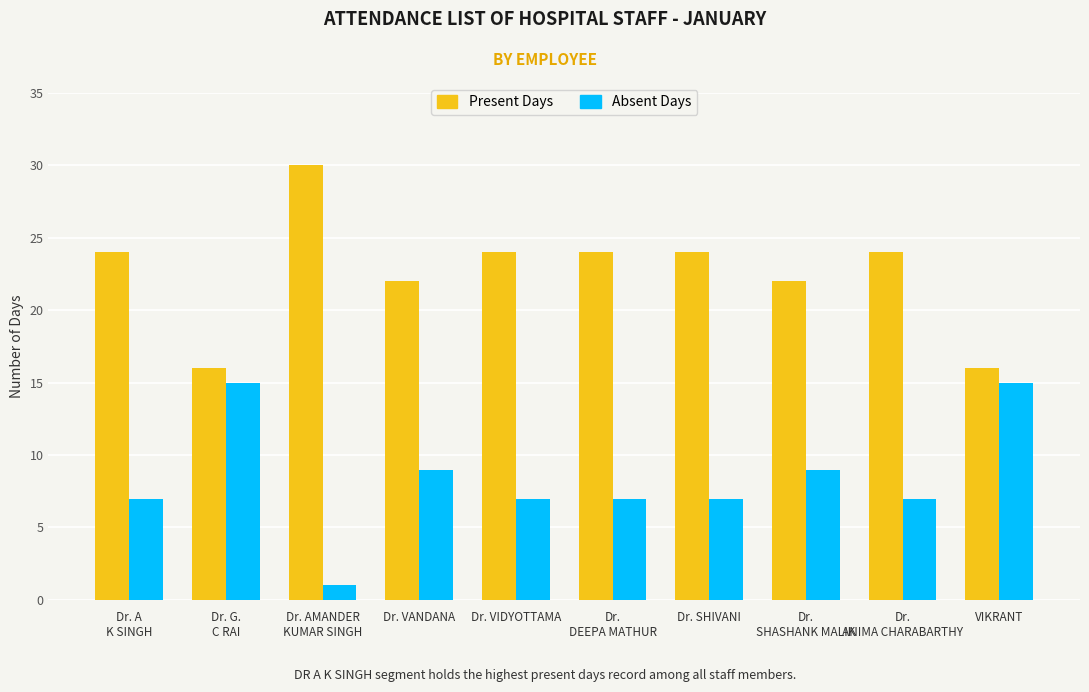

Is it true that Absent Days equals 2 at Dr. SHIVANI?

False